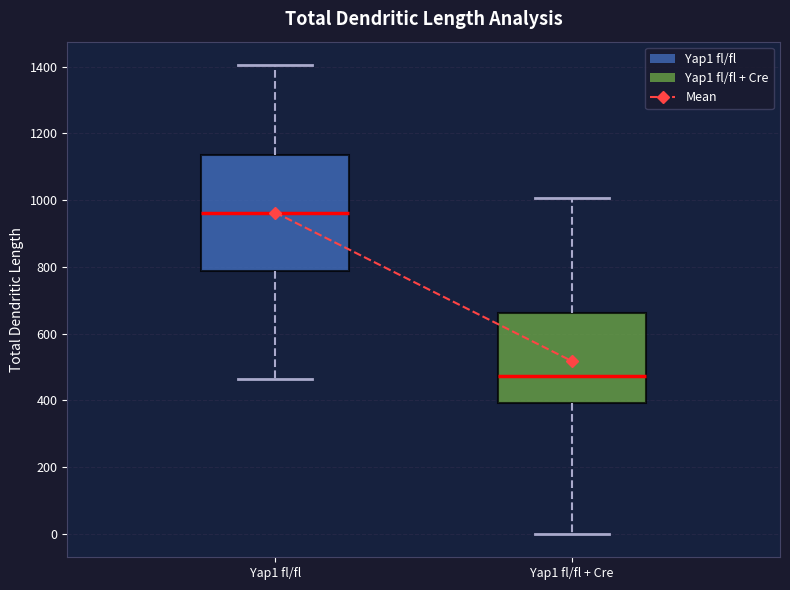

Reading left to right, transcribe this box plot: for each box, give where its median line is, the range the box spans, and where its two whiskers end, as read against the y-axis. The values are not printed on the chart, so give them approximately, as read against the axis.

Yap1 fl/fl: median 960, box 780 to 1140, whiskers 460 to 1400
Yap1 fl/fl + Cre: median 480, box 400 to 660, whiskers 0 to 1000